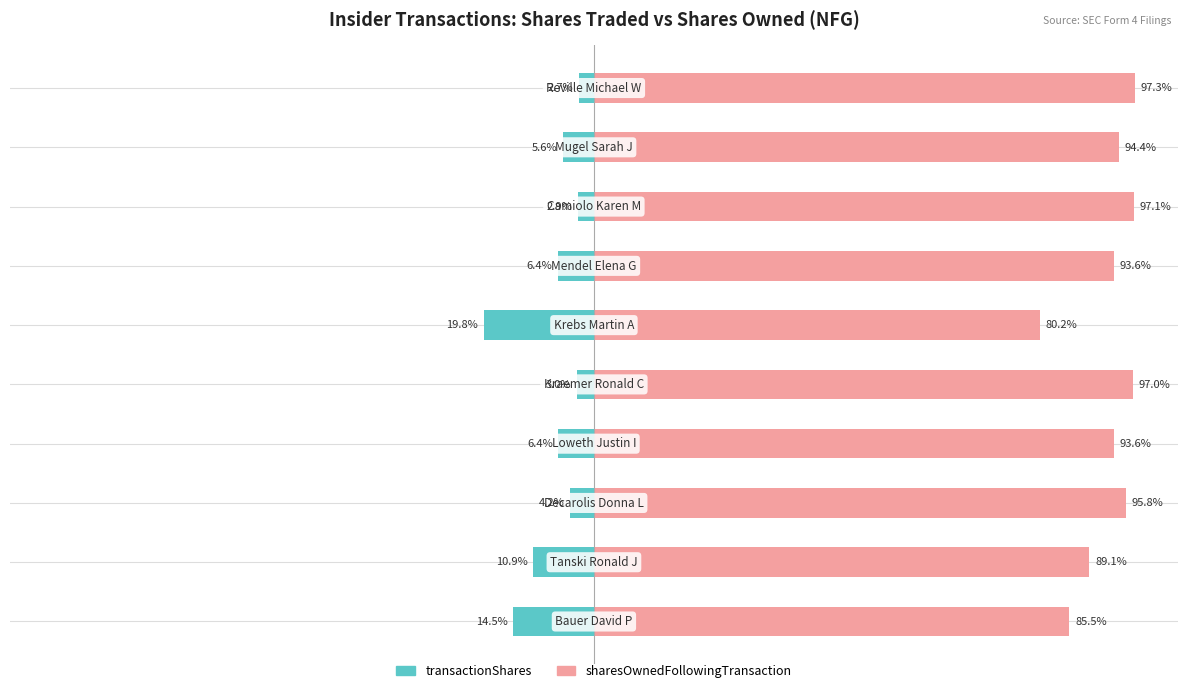

How many data points in sharesOwnedFollowingTransaction are above 94?

5